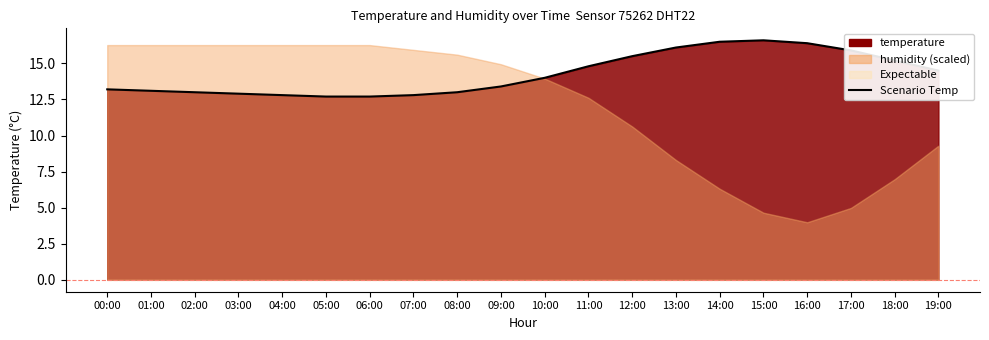

How many lines are shown in the chart?

1